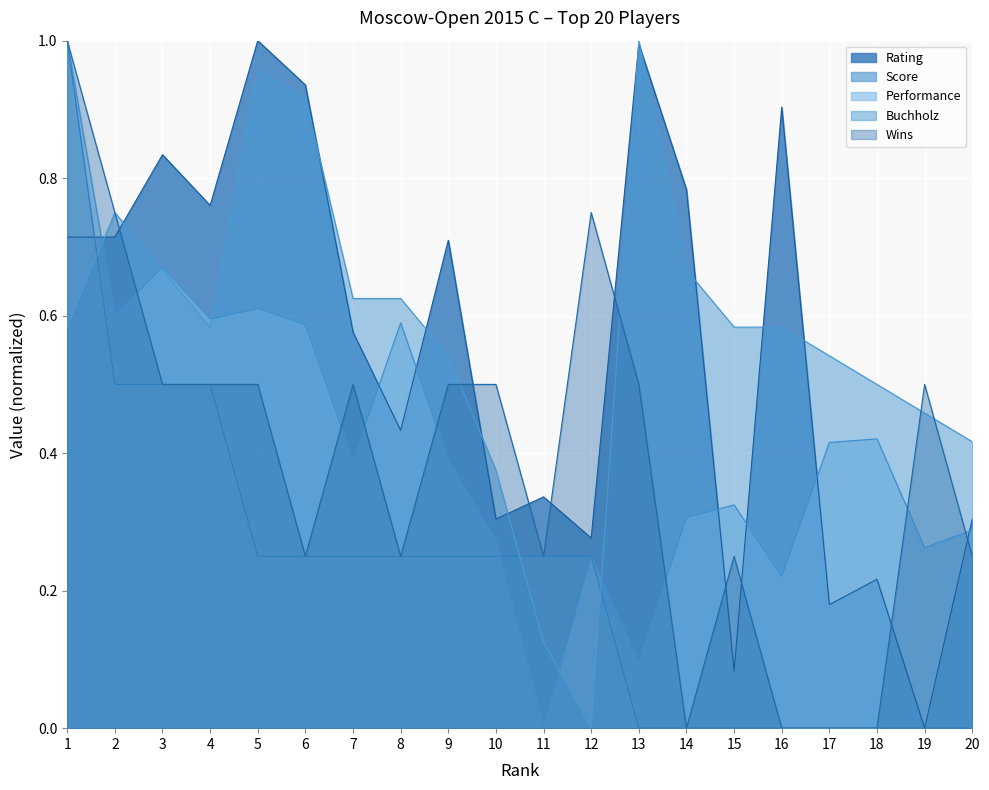

At which label does Wins reach its peak?

1